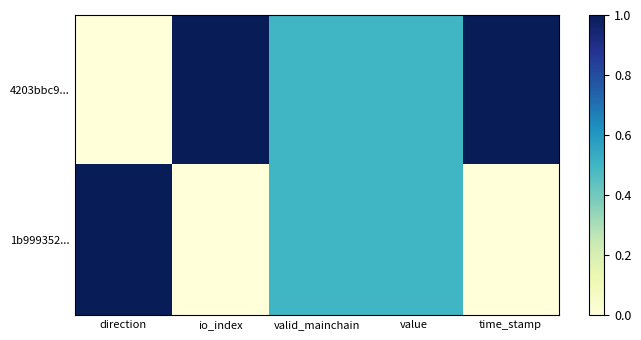

At which category is the sum across all series the highest?

direction